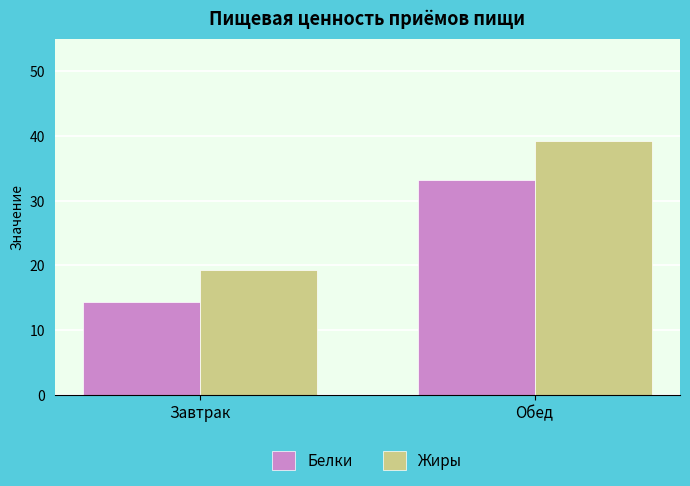

Which category has the lowest value in the Белки series?

Завтрак